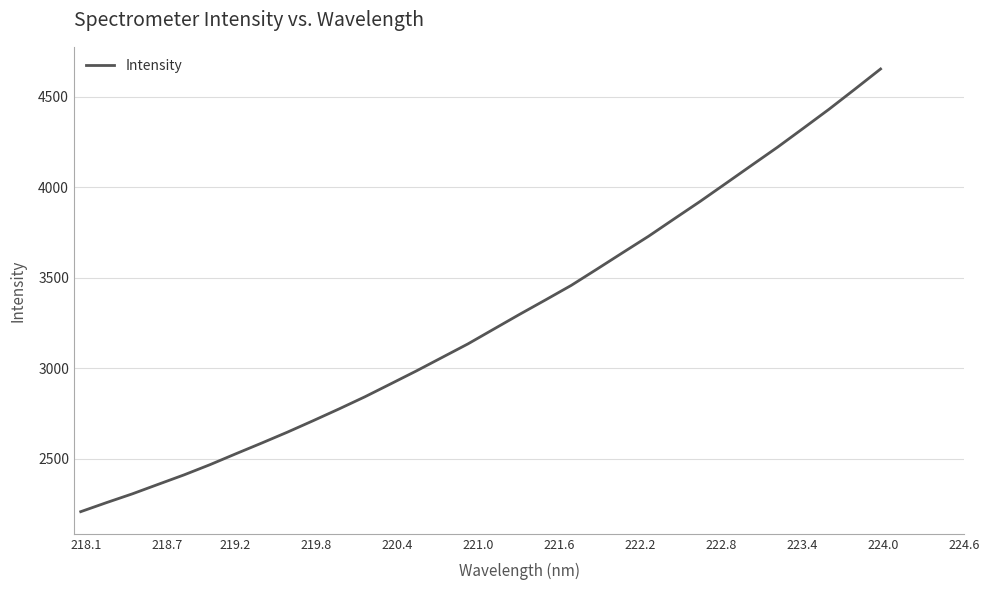

Reading left to right, list all the values displayed in this chart.

2206.4	2256.5	2304.9	2357.5	2409.7	2465.9	2526.0	2585.2	2645.7	2709.2	2774.0	2841.0	2912.4	2984.3	3059.1	3133.8	3215.5	3296.9	3376.3	3456.9	3547.0	3638.1	3728.6	3825.2	3921.2	4020.8	4121.0	4220.6	4325.1	4430.5	4541.1	4653.0